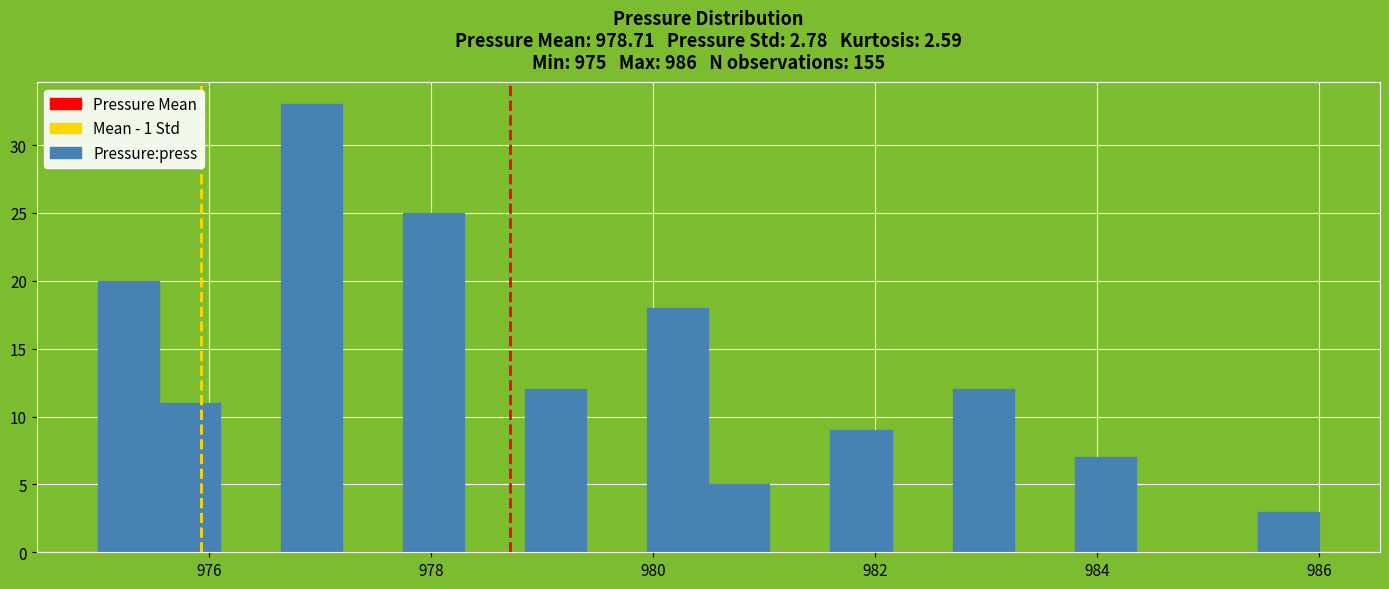

Read against the x-axis, roughly where is the centre of the tallest bar?

977.0